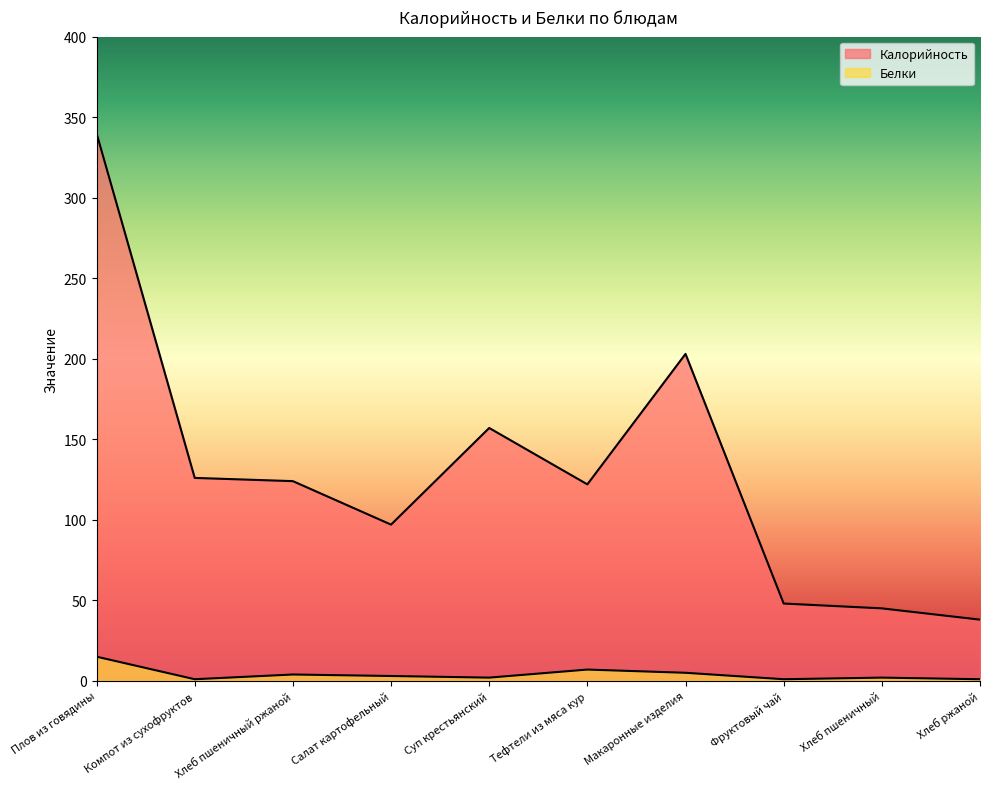

The Калорийность series shows 24.3 at Хлеб ржаной. True or false?

False